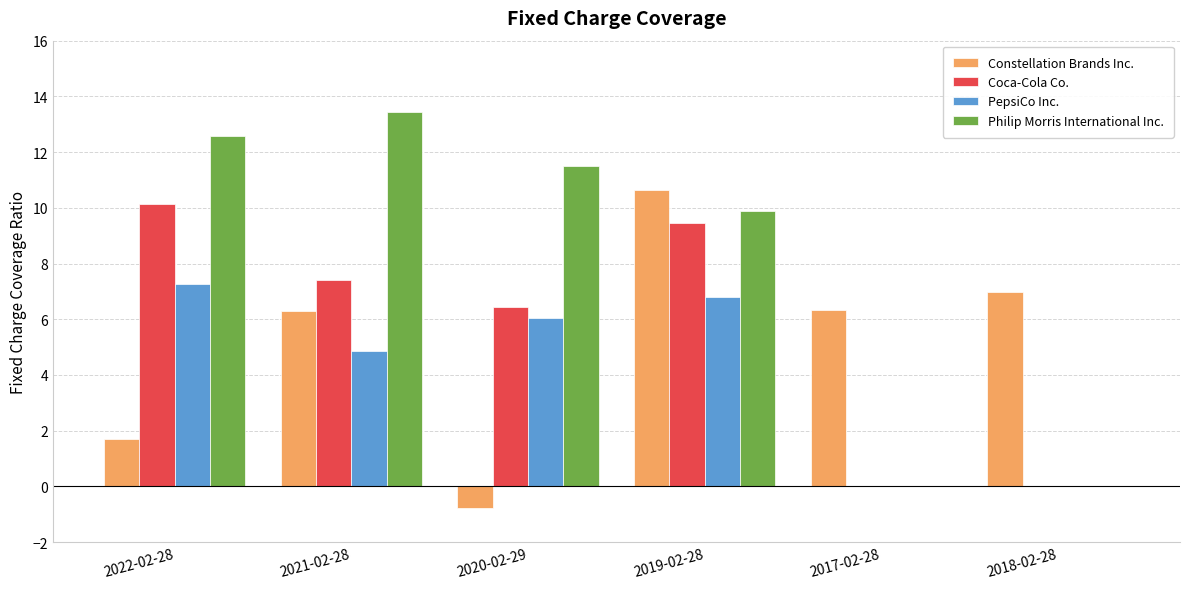

What is the sum of the Constellation Brands Inc. values at 2021-02-28 and 2017-02-28?

12.6